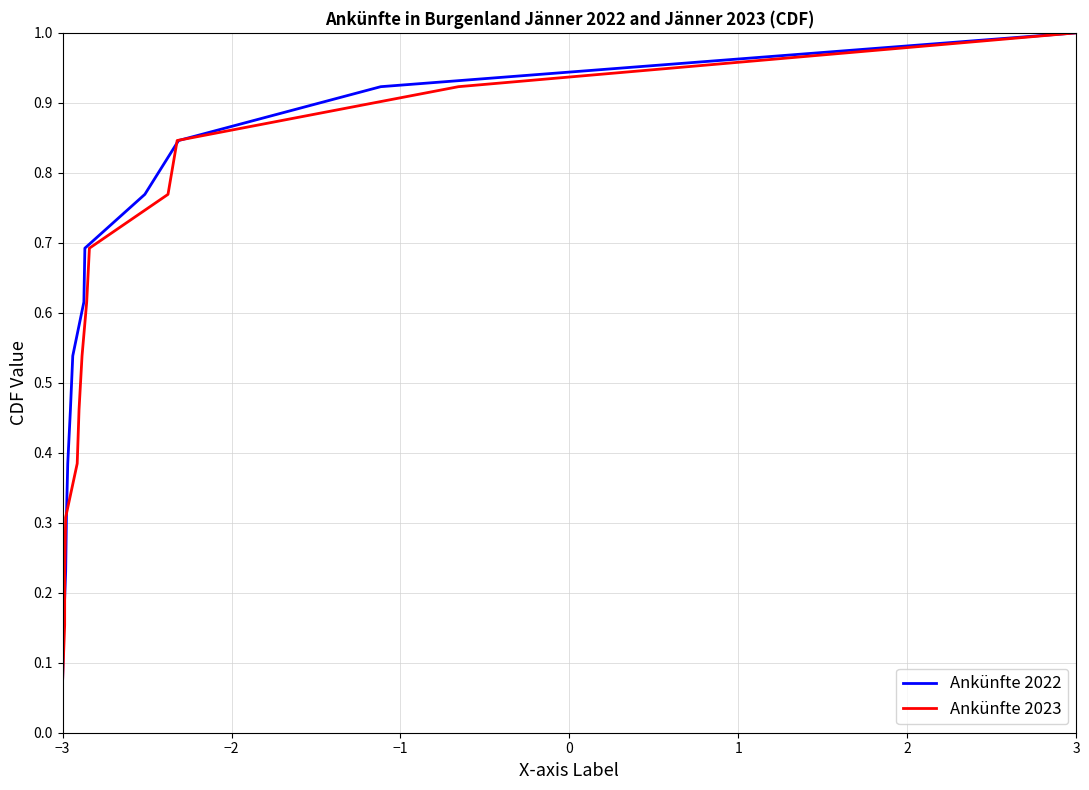

What is the highest value of the Ankünfte 2022 series?

1.0